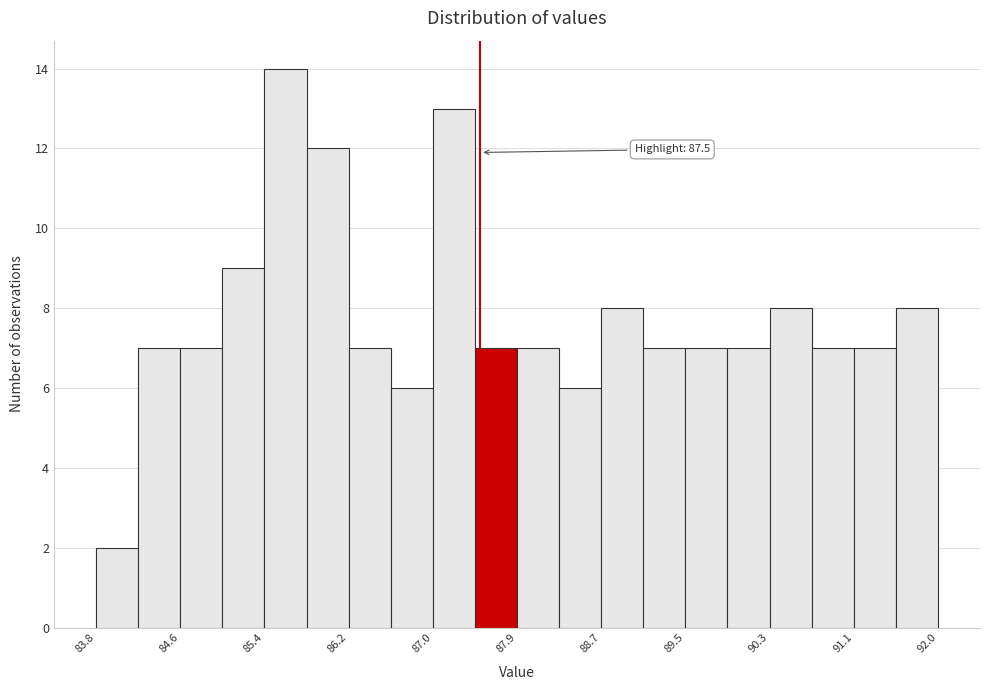

Over which range of the x-axis is the bar tallest?

85.4 to 85.8